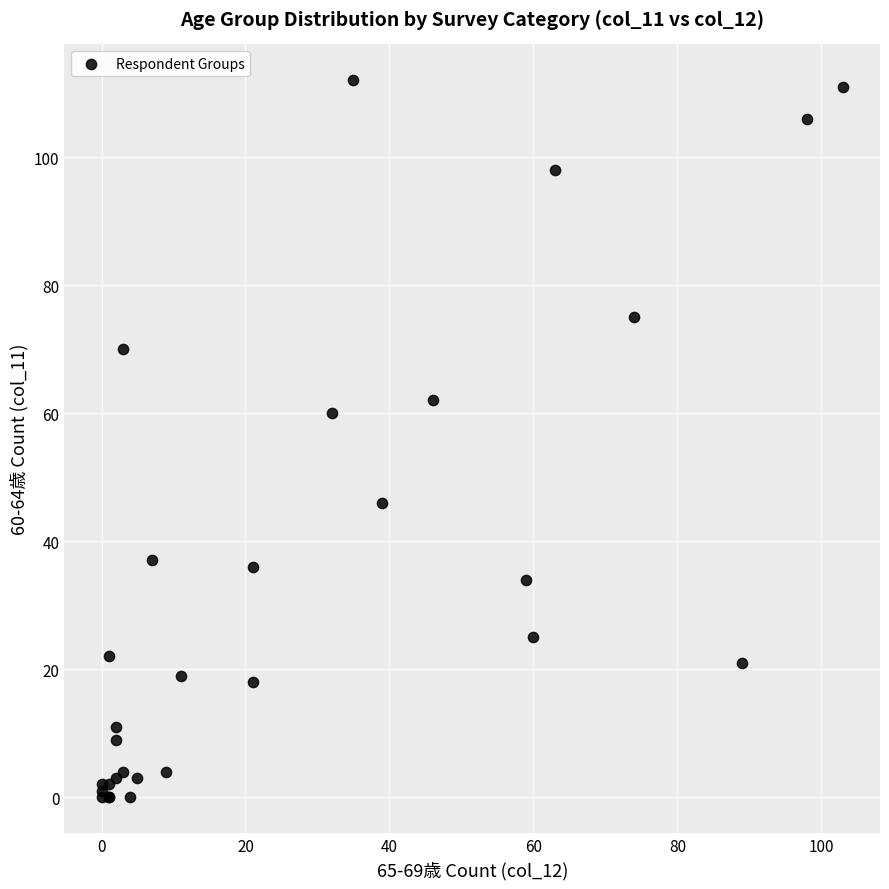

What Y value in the scatter plot is closest to 56?

60